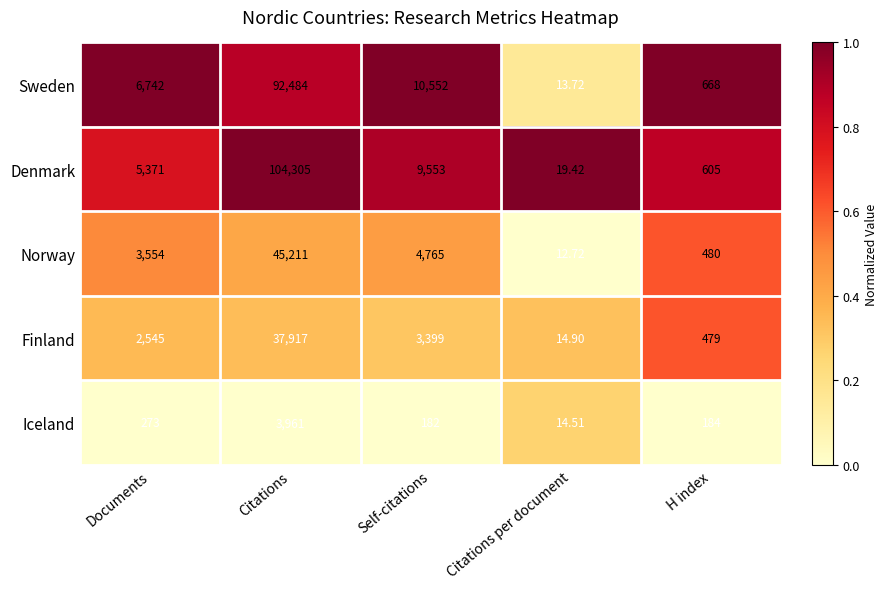

Is the value of Iceland at Citations per document greater than the value of Sweden at Citations?

No